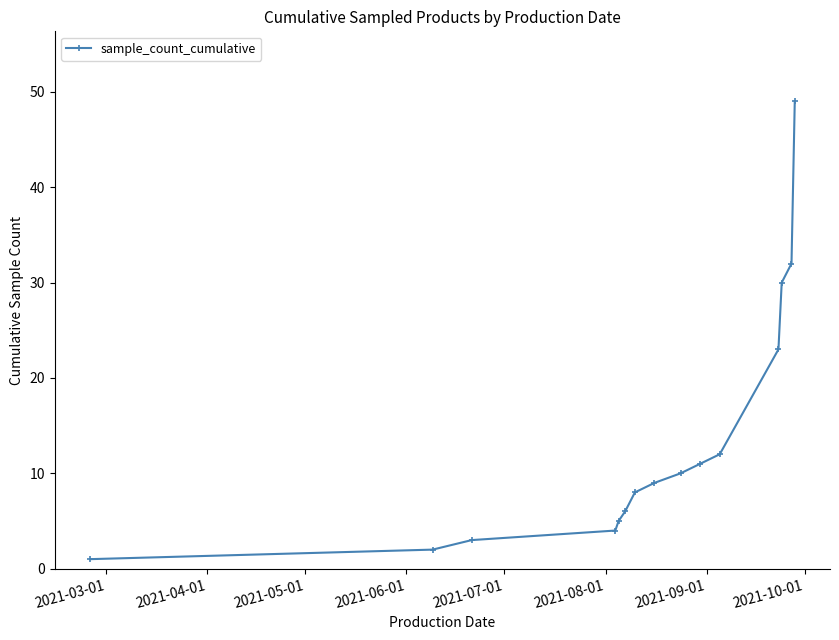

Does the chart have visible grid lines?

No